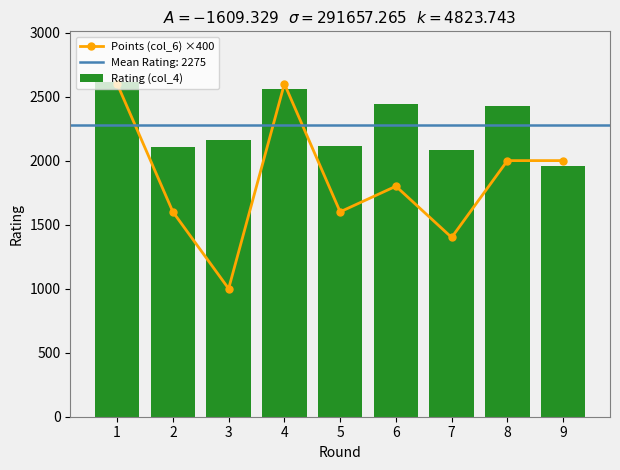

Which series has the widest spread of values?

Points (col_6) ×400